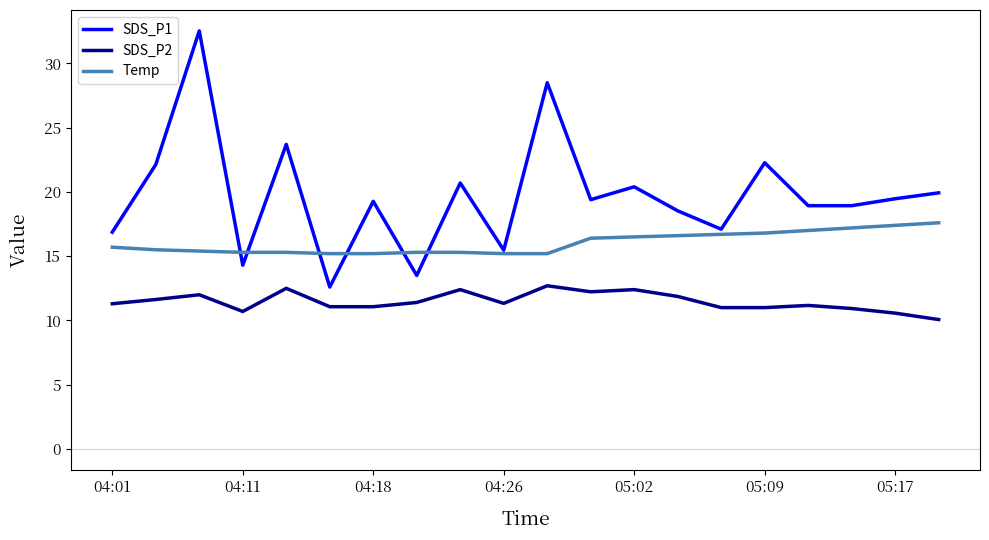

What is the maximum value shown in the chart?

32.5